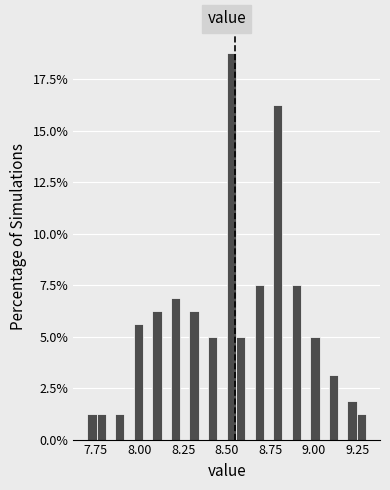

Read against the x-axis, roughly where is the centre of the tallest bar?

8.55